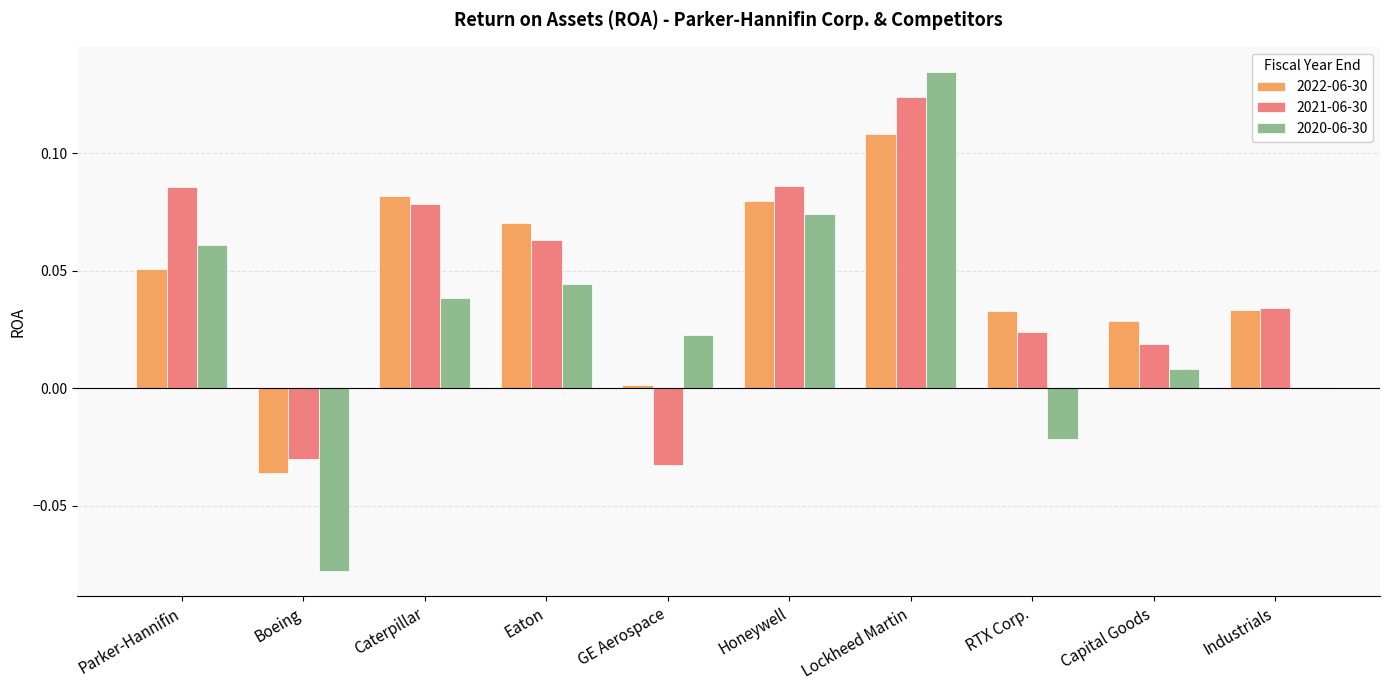

Which category has the highest value across all series?

Lockheed Martin